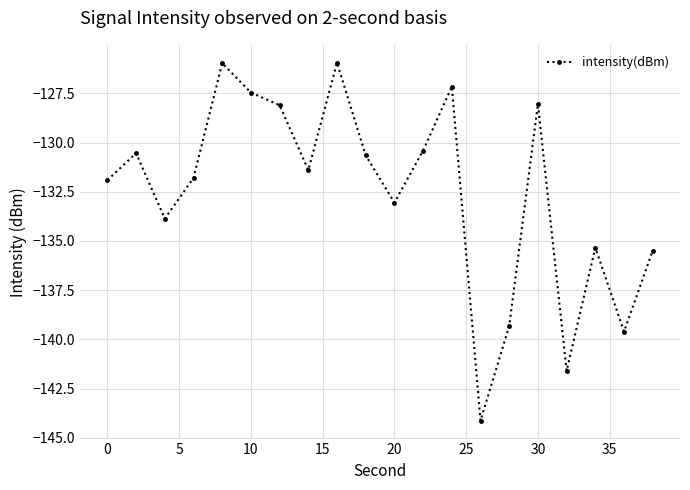

What is the greatest value displayed?

-126.0